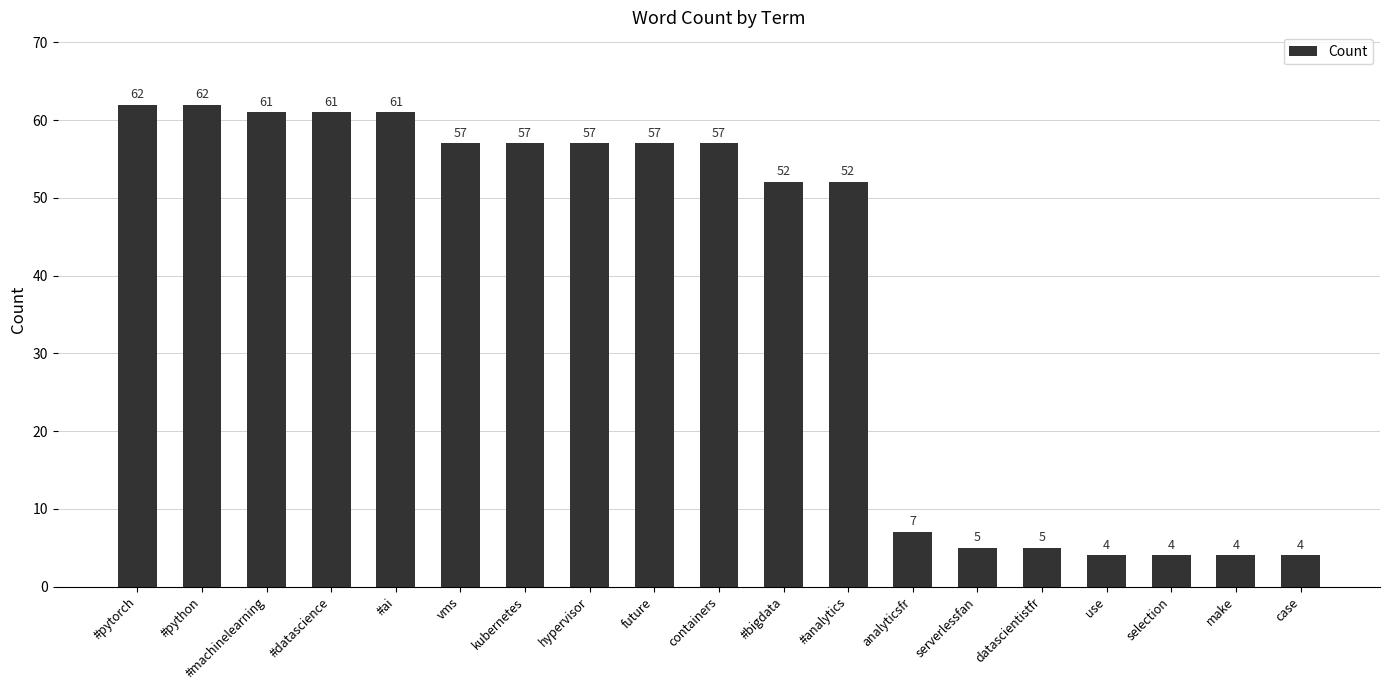

What is the sum of all values?

729